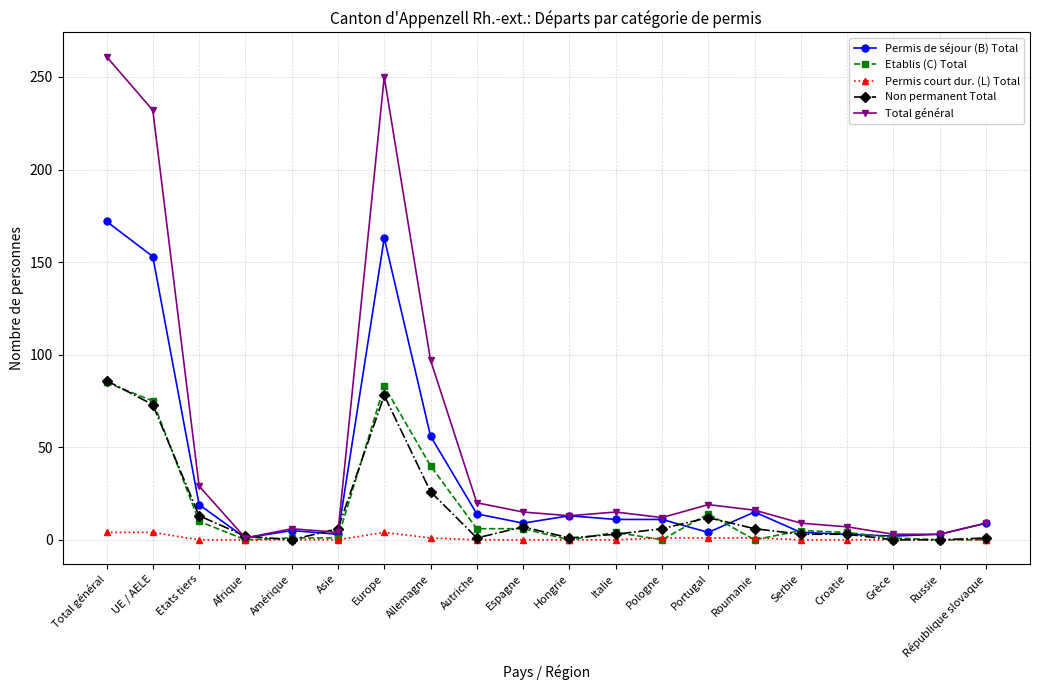

Which series has the largest total across all categories?

Total général